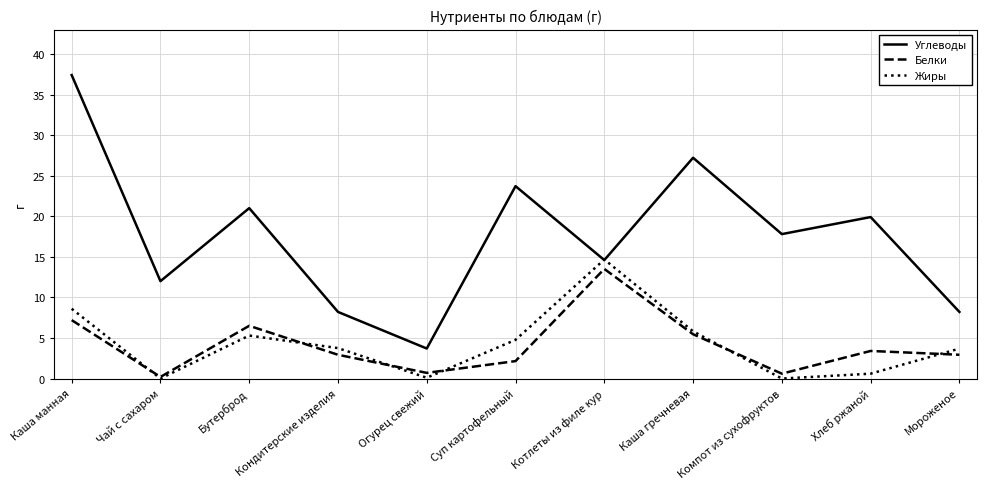

What are all the series names shown in the legend?

Углеводы, Белки, Жиры